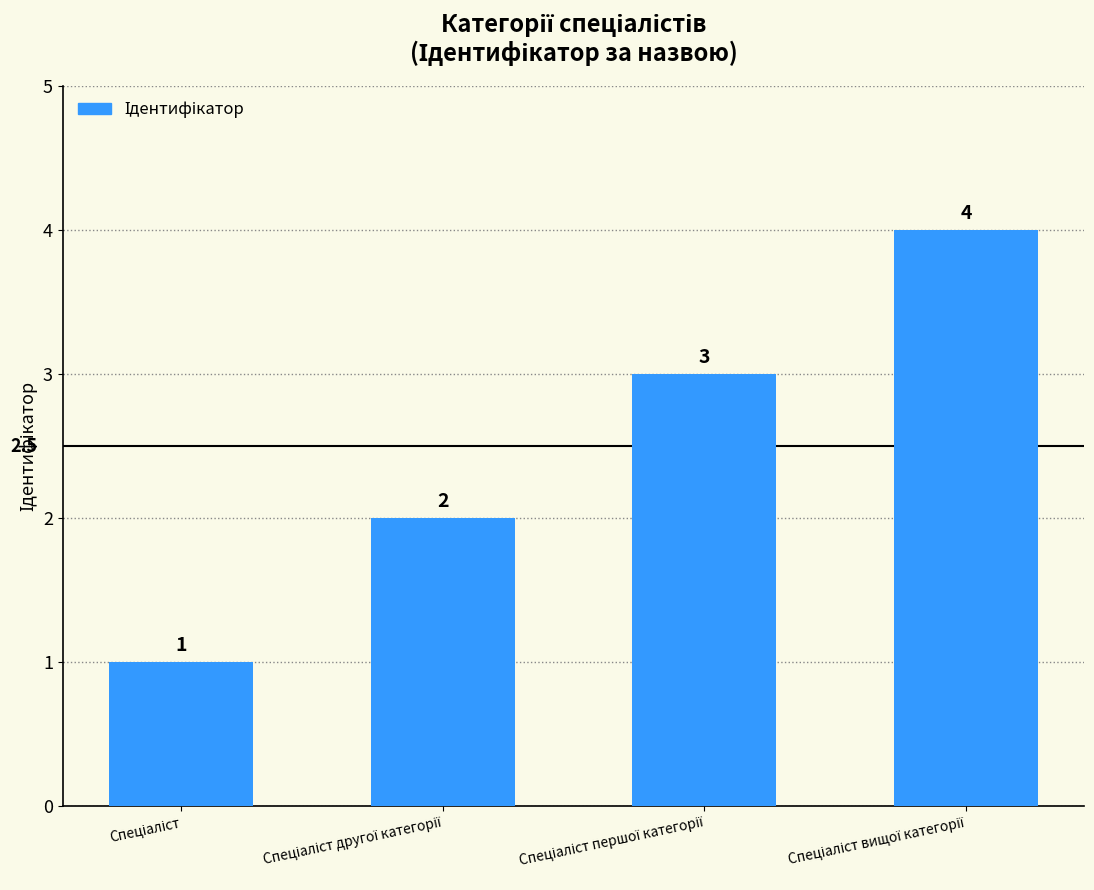

What is the value of the 2nd bar from the left?

2